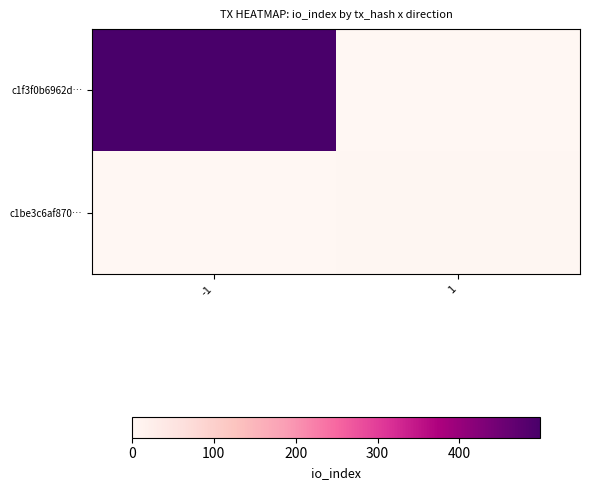

Between -1 and 1, which is larger?

-1